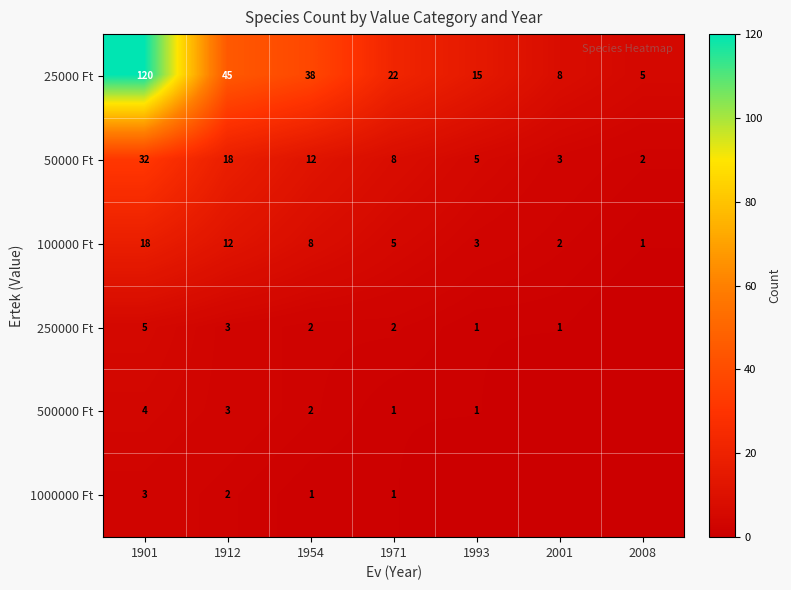

What is the difference between the 50000 Ft values at 1971 and 1993?

3